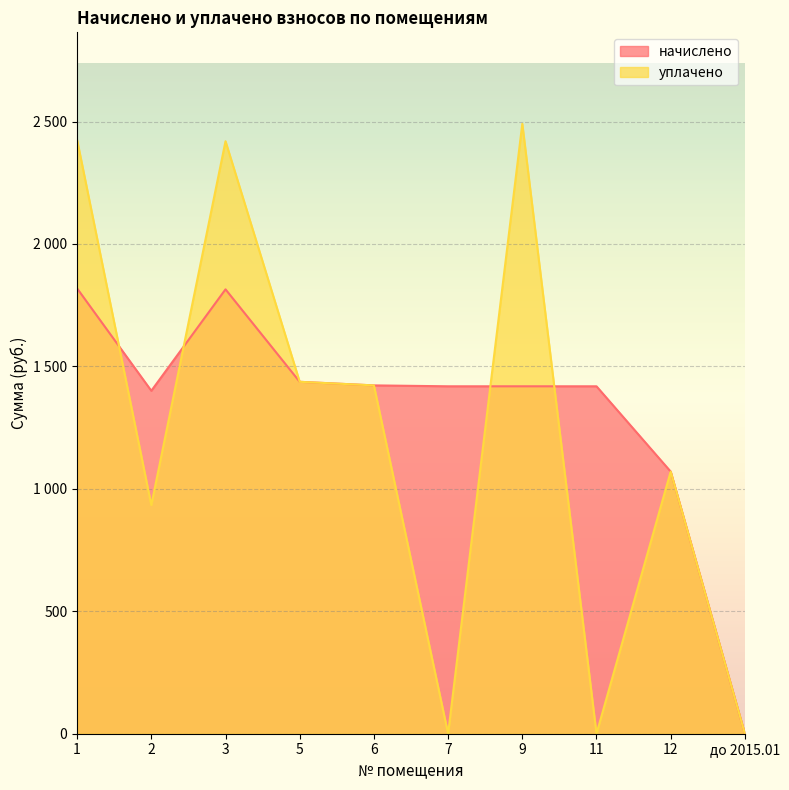

What are all the series names shown in the legend?

начислено, уплачено